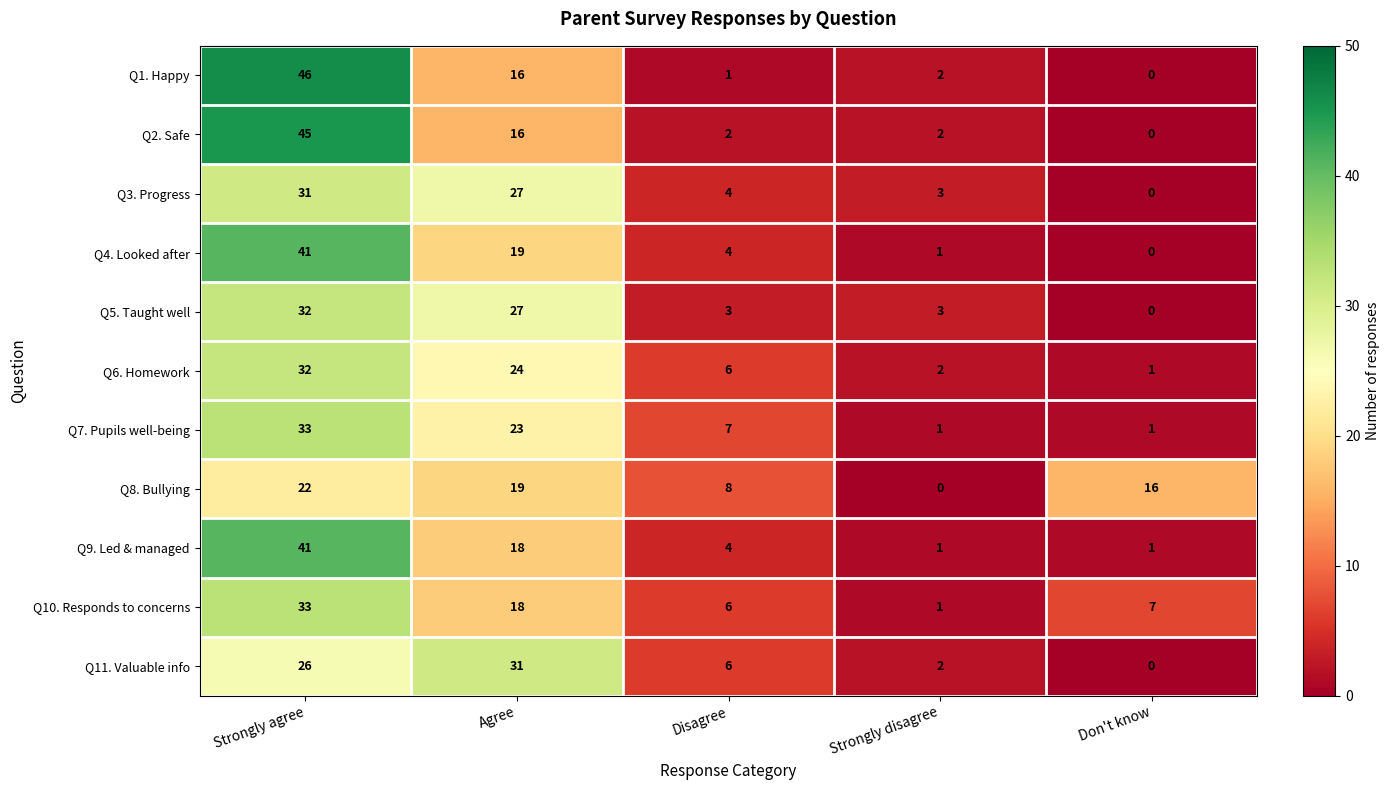

Rank the categories by Q1. Happy value from highest to lowest.

Strongly agree, Agree, Strongly disagree, Disagree, Don't know